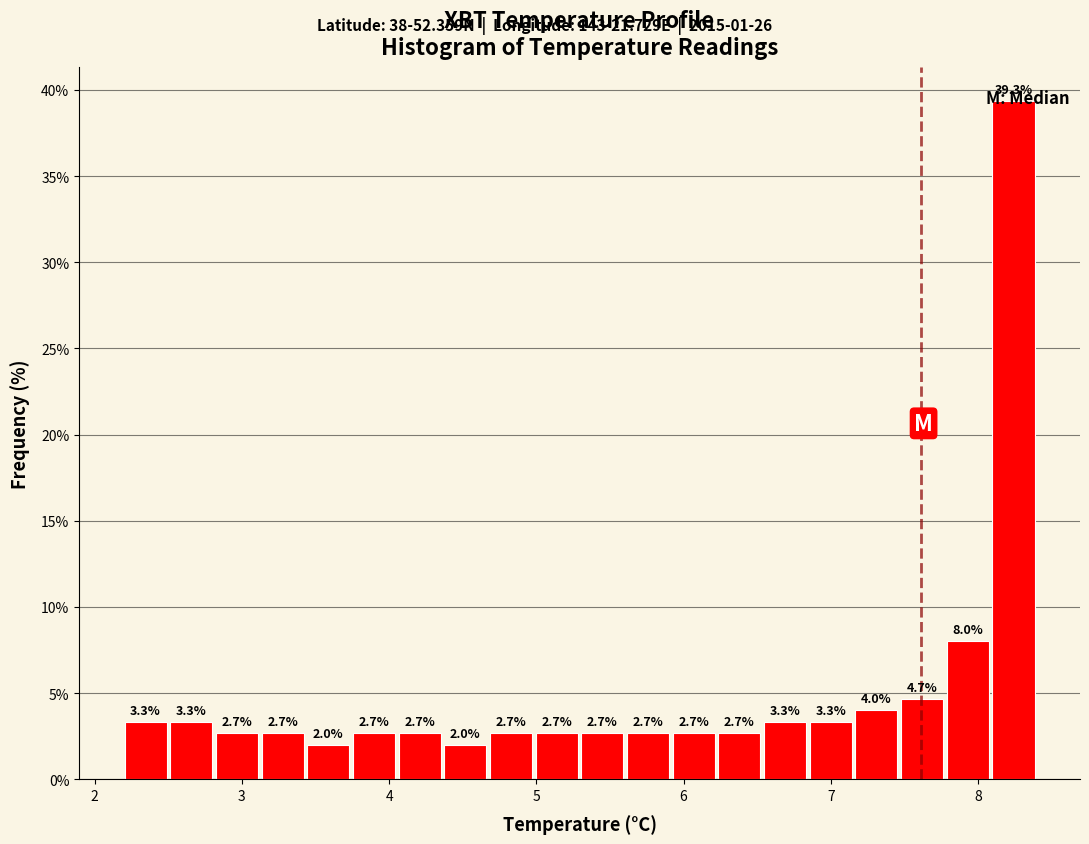

Around what value on the x-axis is the tallest bar? Give the approximate position of its centre, as read against the axis.

8.2